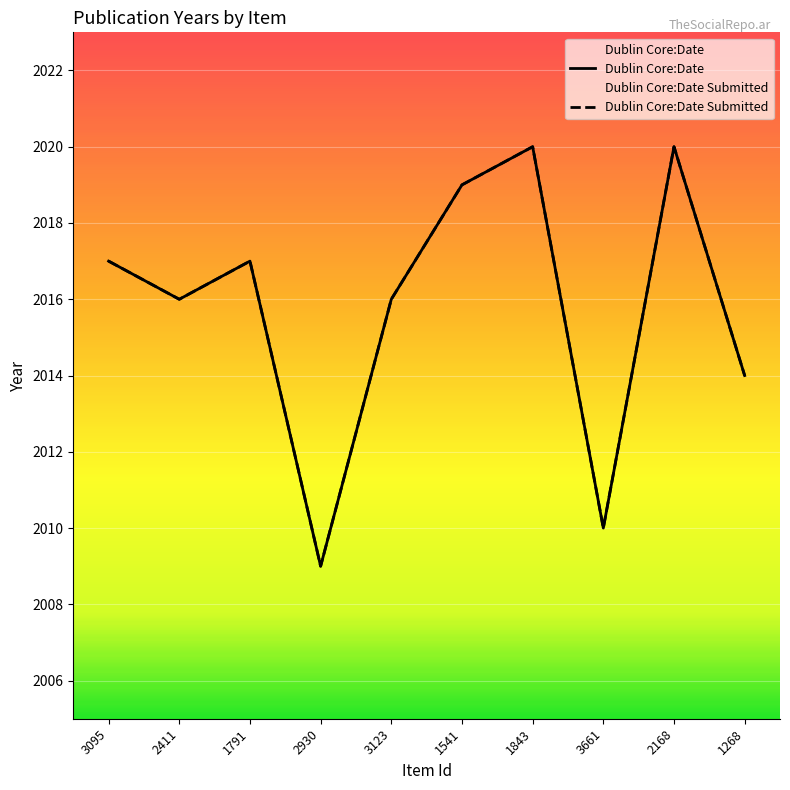

At which category is the sum across all series the highest?

1843